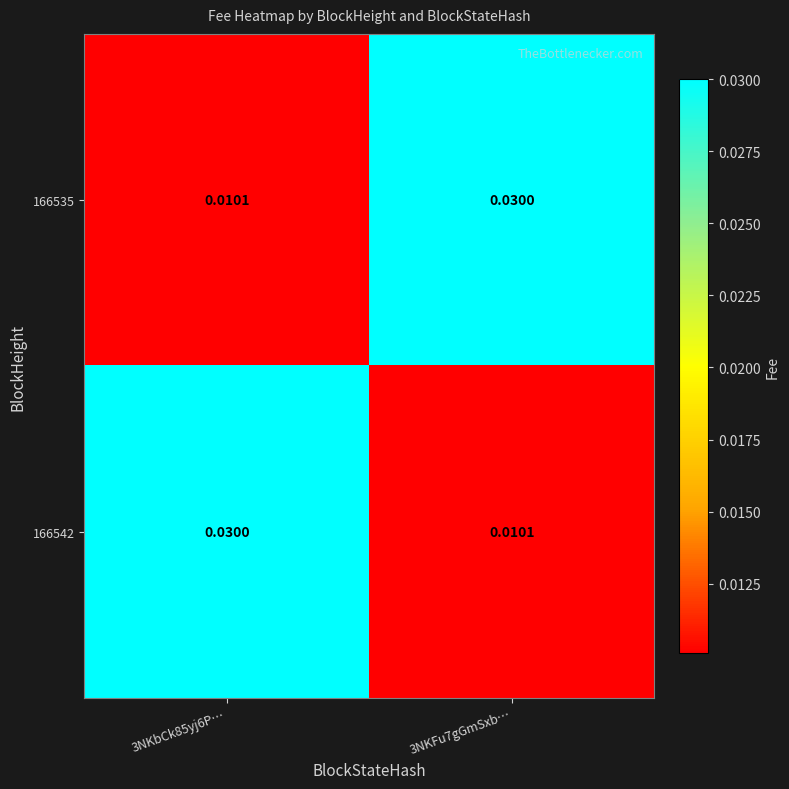

Is the value of 166542 at 3NKFu7gGmSxb… greater than the value of 166535 at 3NKFu7gGmSxb…?

No